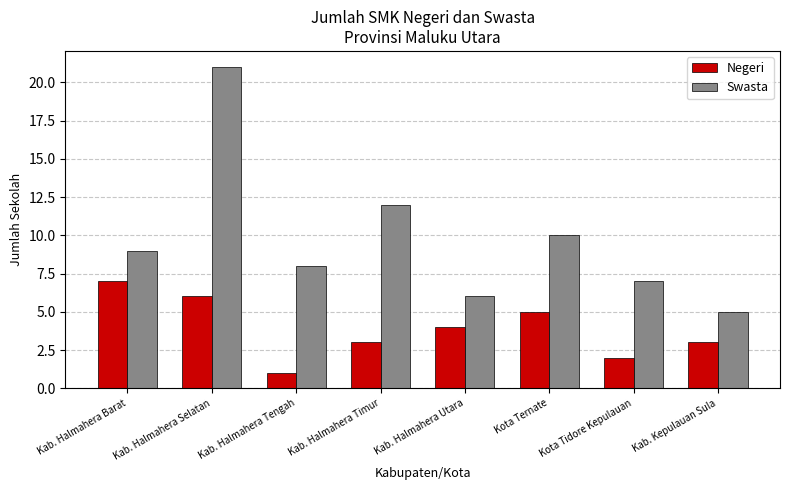

At Kota Ternate, list the series in order from smallest to largest.

Negeri, Swasta